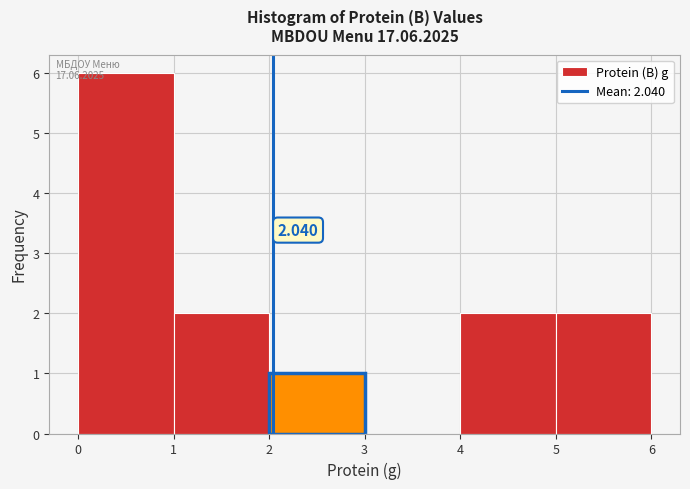

Which range on the x-axis has the tallest bar?

0 to 1